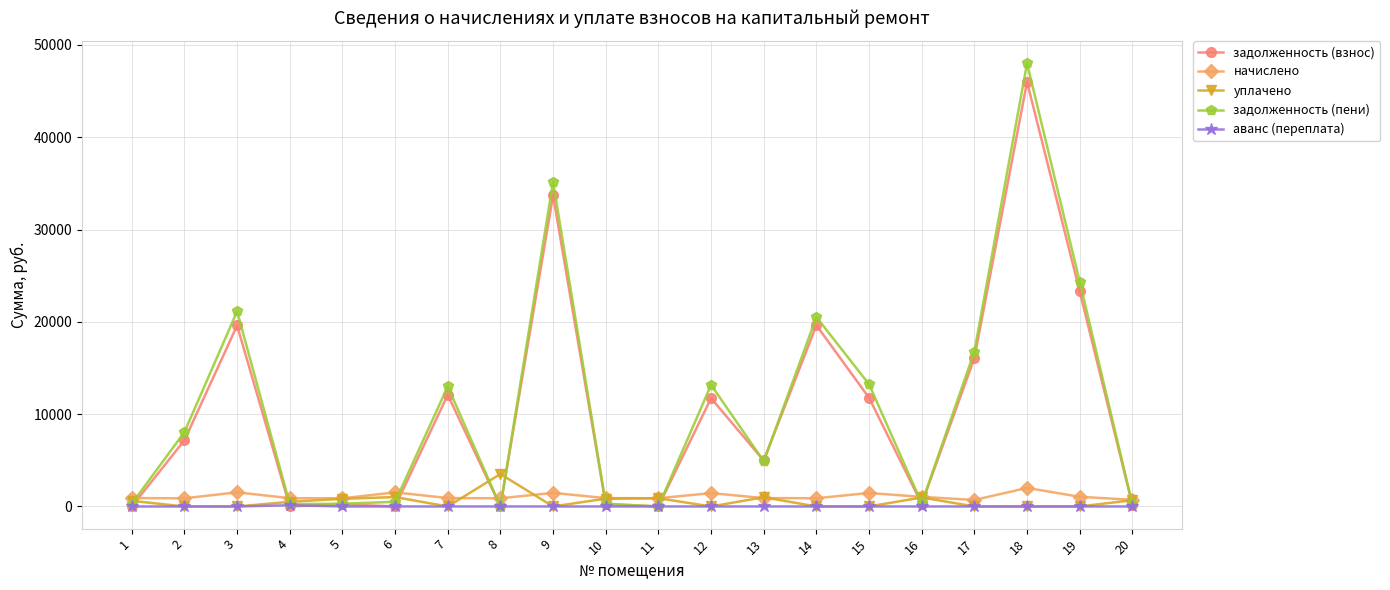

Does the chart display data point markers on the line(s)?

Yes